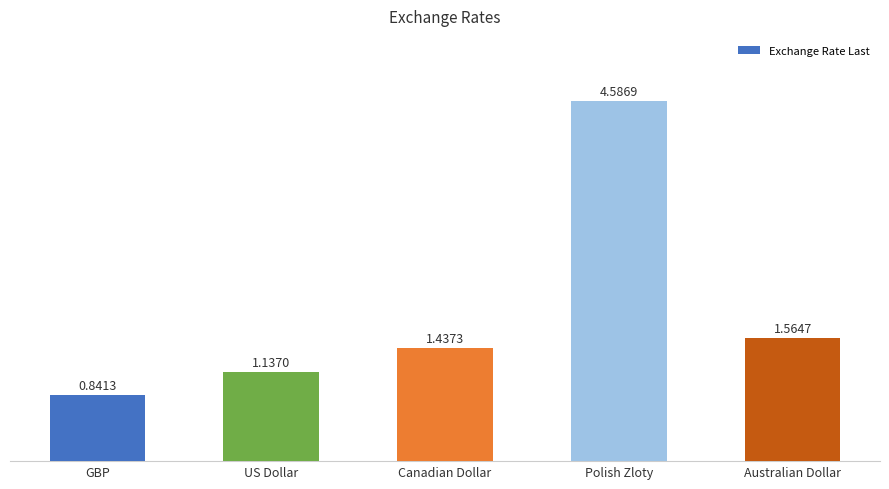

Count the number of values greater than 1.

4